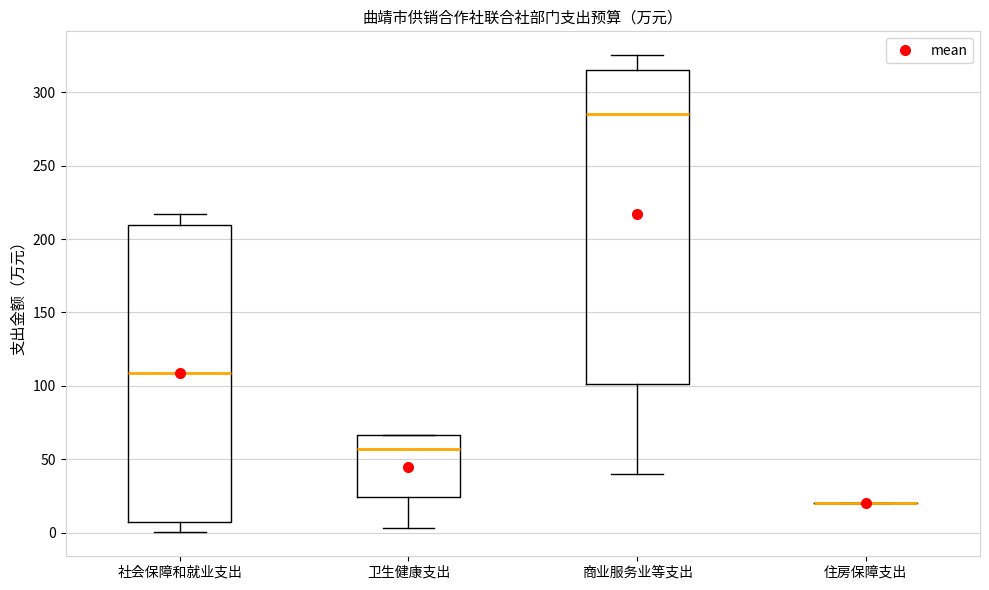

Reading left to right, transcribe this box plot: for each box, give where its median line is, the range the box spans, and where its two whiskers end, as read against the y-axis. The values are not printed on the chart, so give them approximately, as read against the axis.

社会保障和就业支出: median 110, box 5 to 210, whiskers 0 to 215
卫生健康支出: median 55, box 25 to 65, whiskers 5 to 65
商业服务业等支出: median 285, box 100 to 315, whiskers 40 to 325
住房保障支出: box collapsed to a line at 20, whiskers 20 to 20